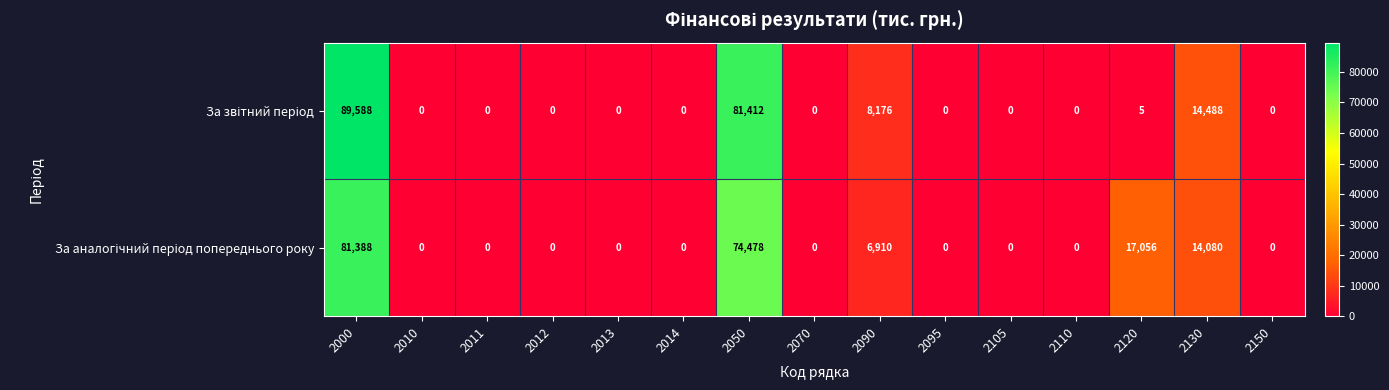

What is the spread (max minus min) of values at 2120?

17051